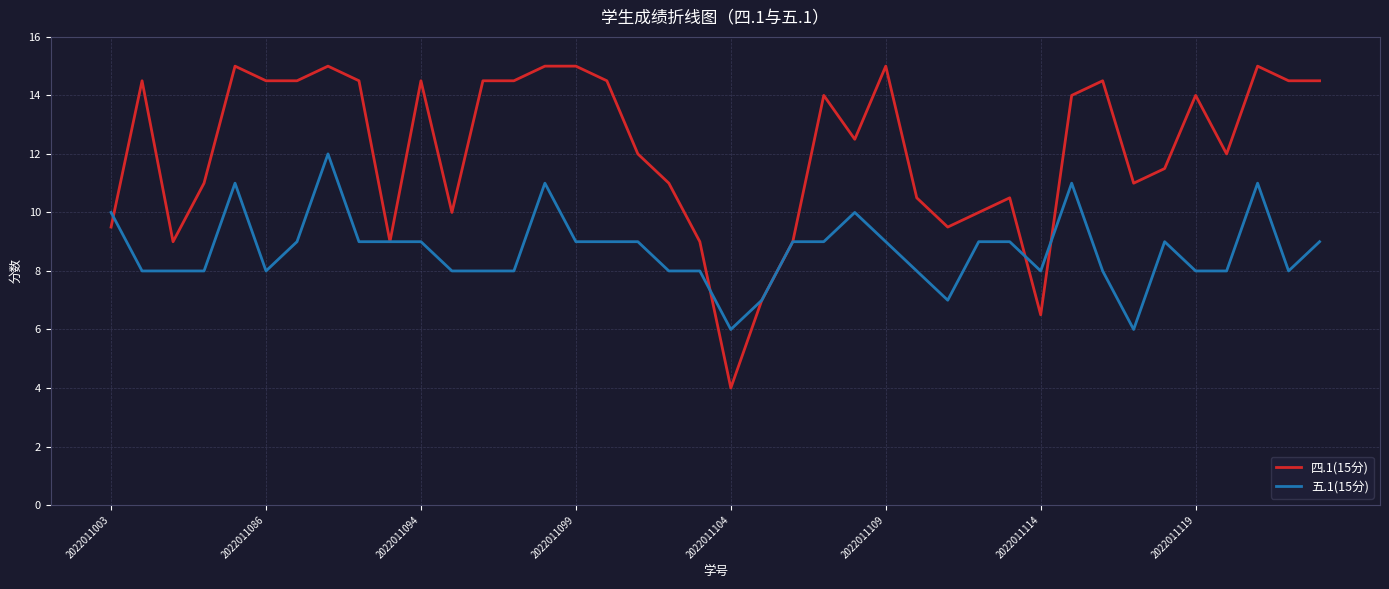

Rank the series by their maximum value, from lowest to highest.

五.1(15分), 四.1(15分)